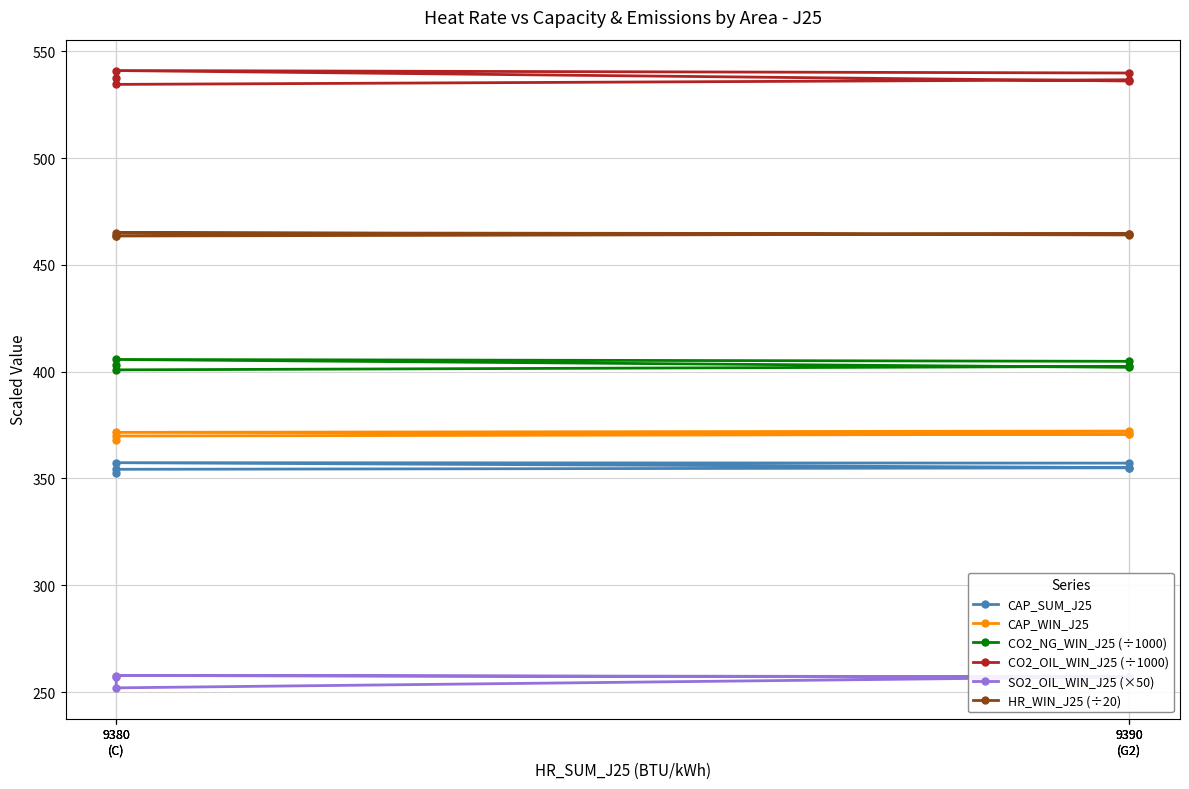

Count the number of data series in this chart.

6